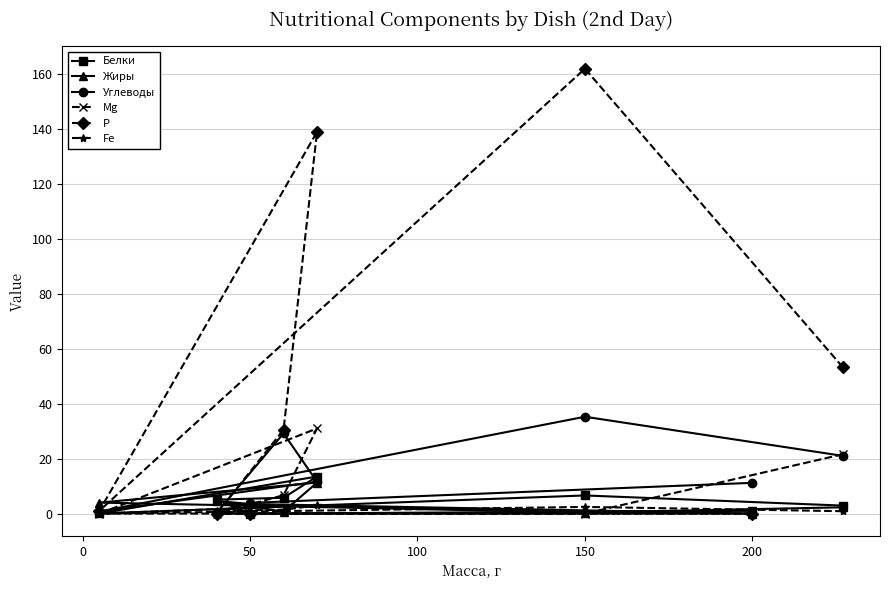

What is the average value of the Fe series?

1.1